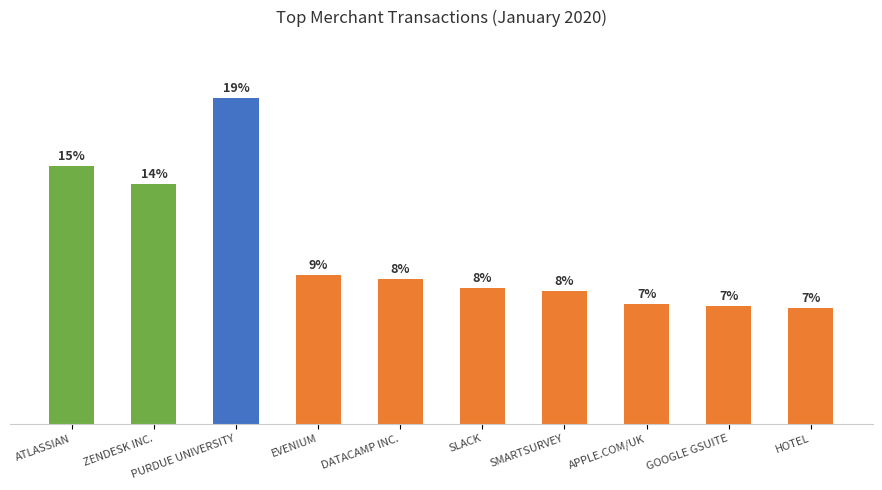

What is the label of the 4th bar from the right?

SMARTSURVEY